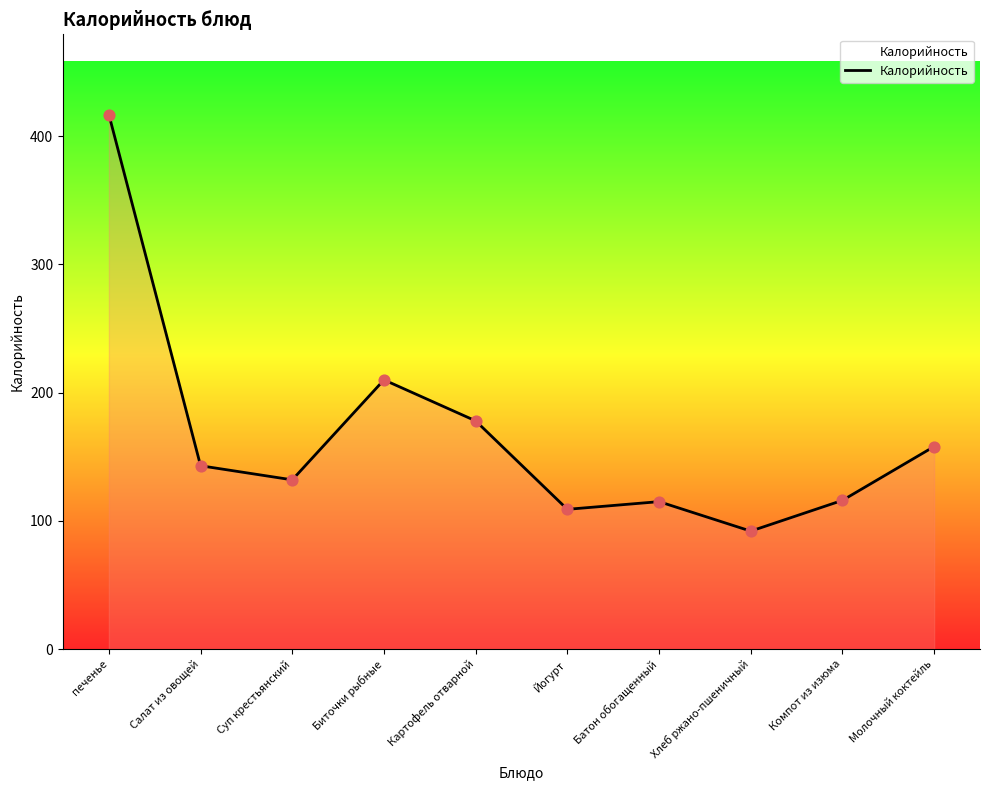

Which has a higher value, Картофель отварной or Биточки рыбные?

Биточки рыбные